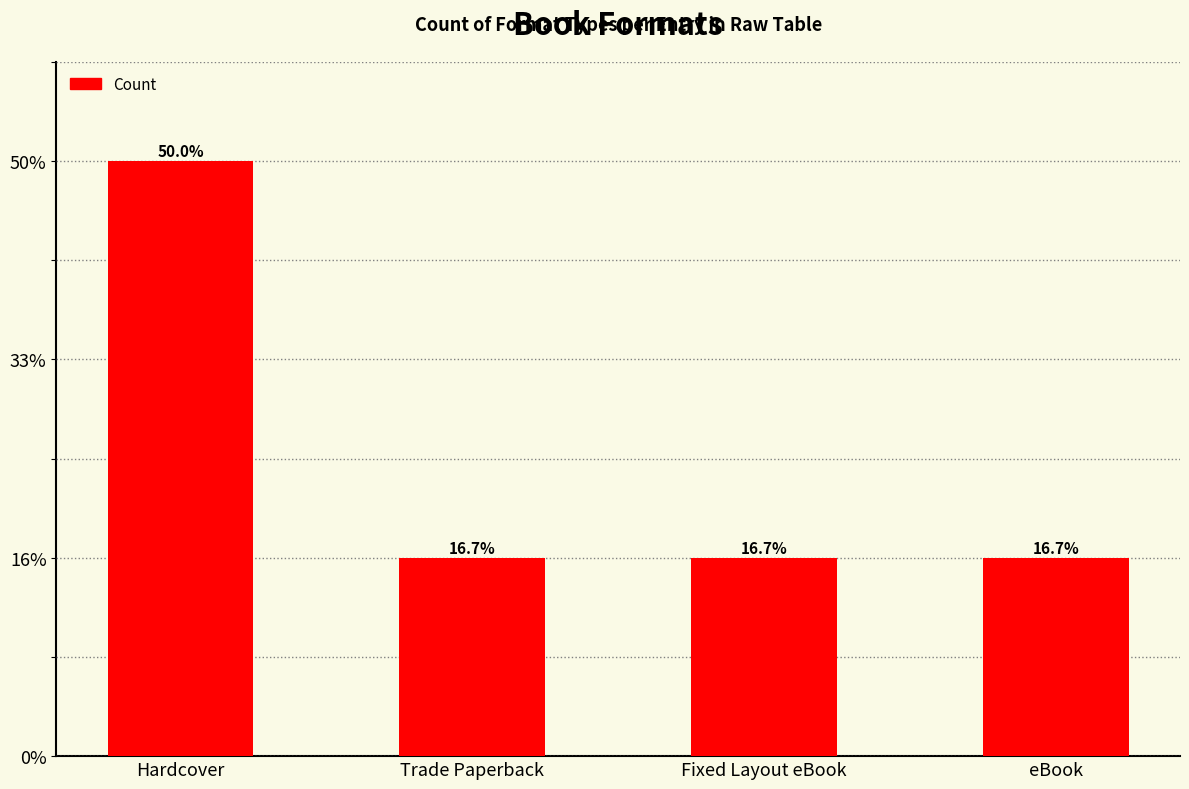

Are the bars horizontal?

No